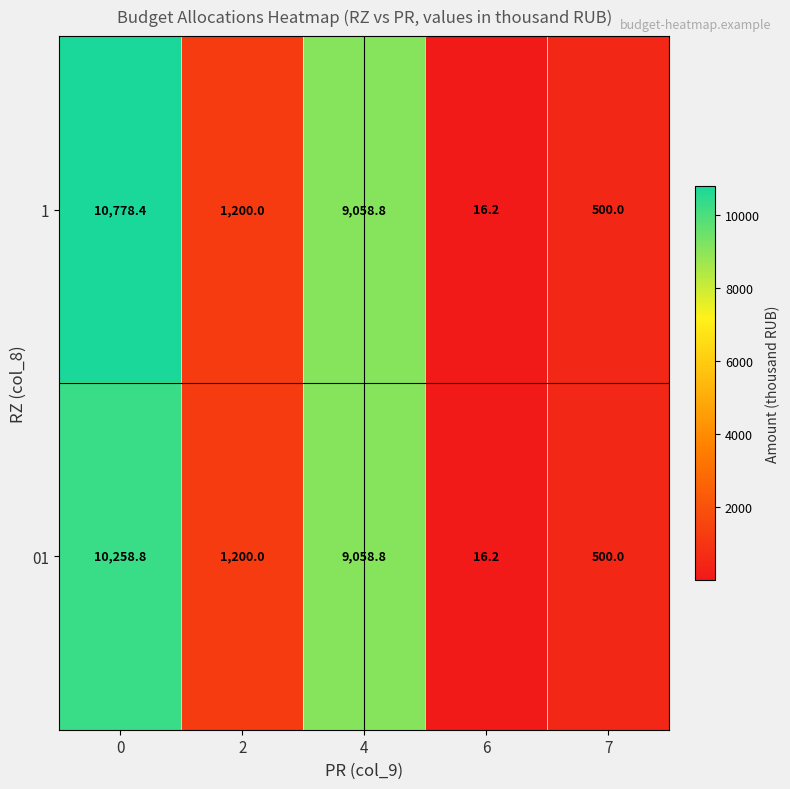

What is the sum of the 1 values at 4 and 7?

9558.8